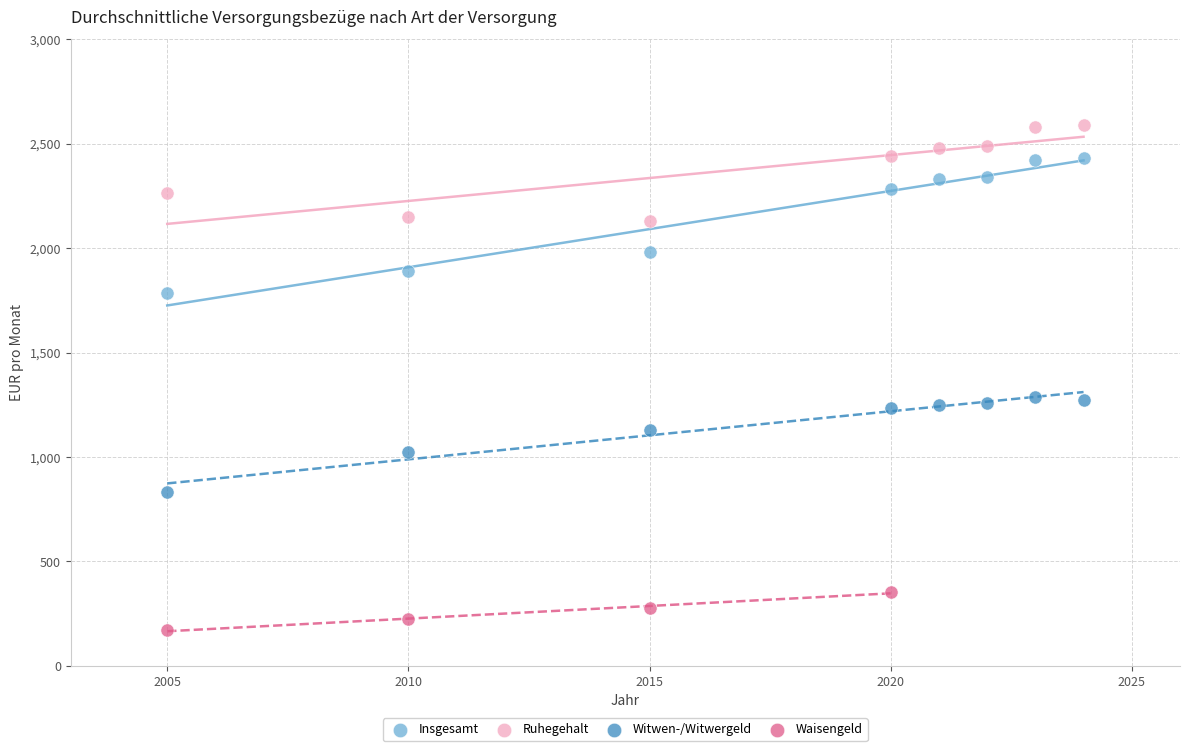

Which series has the largest Y range (max minus min)?

Insgesamt